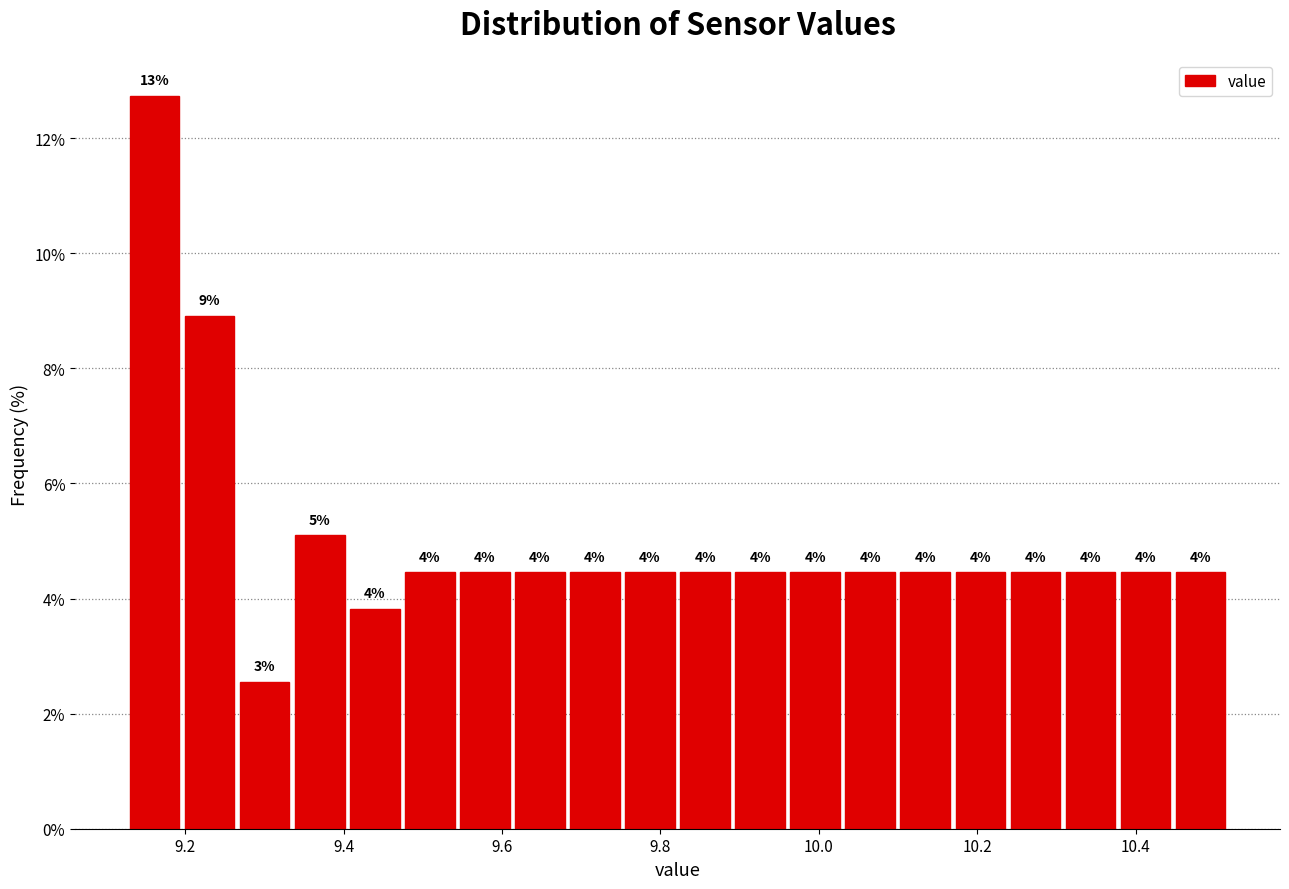

Around what value on the x-axis is the tallest bar? Give the approximate position of its centre, as read against the axis.

9.16